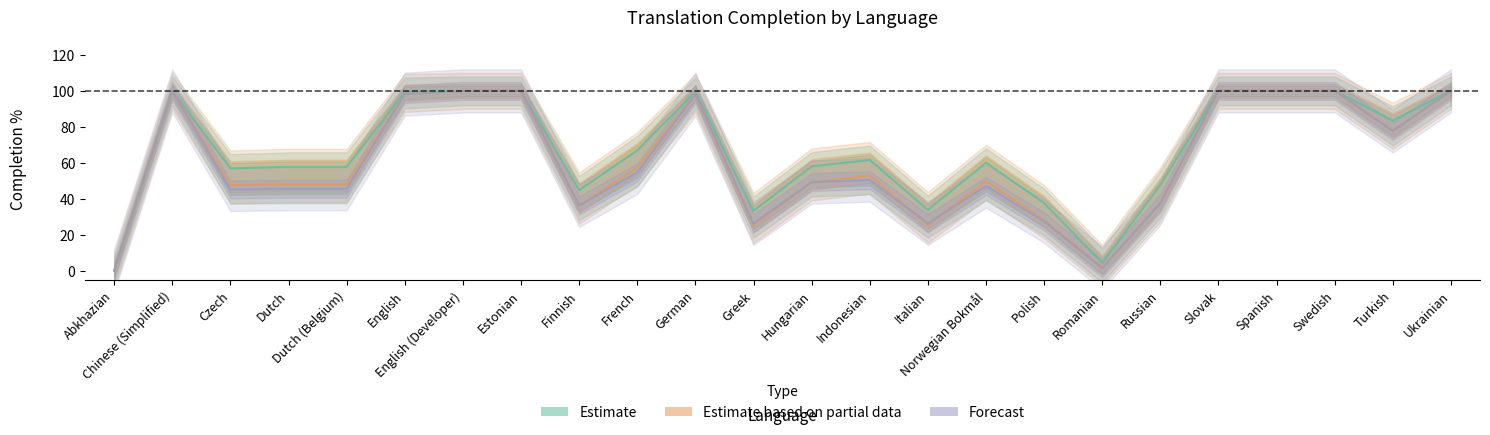

In translated_words_percent, how many points are higher than both neighbors (excluding endpoints)?

4